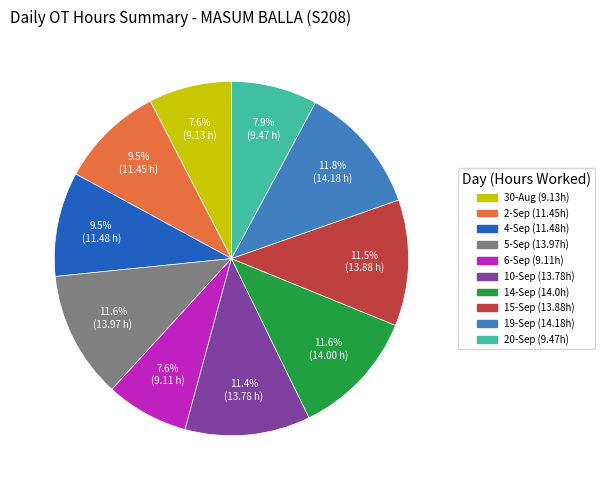

Is there a majority slice in this chart?

No